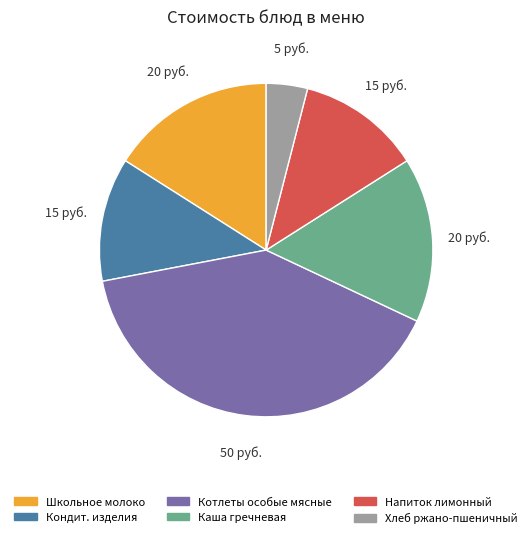

Is there a majority slice in this chart?

No